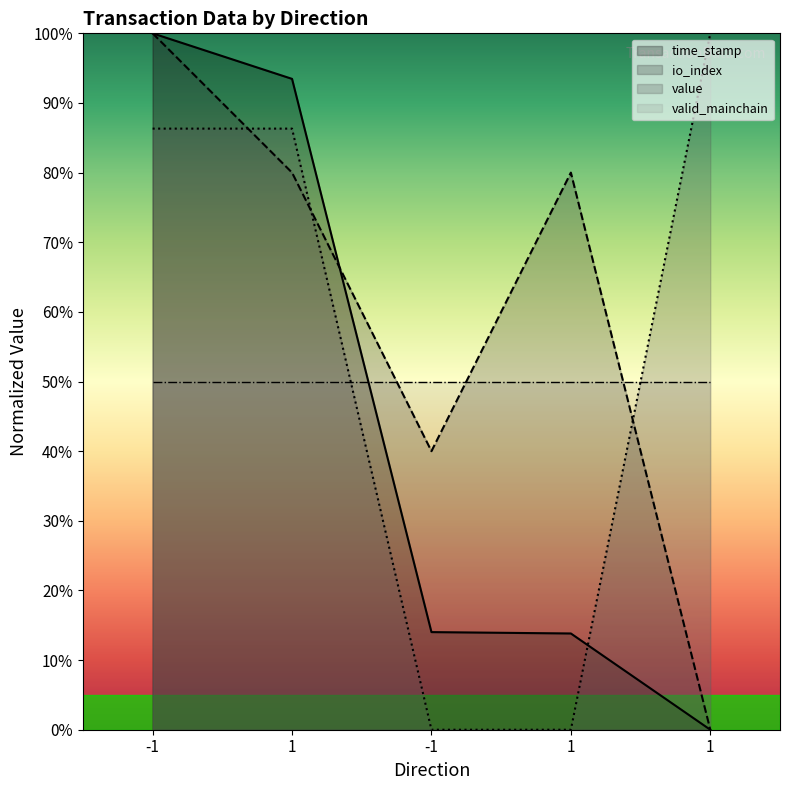

Between which two adjacent categories do time_stamp and value first intersect?

1 and 1